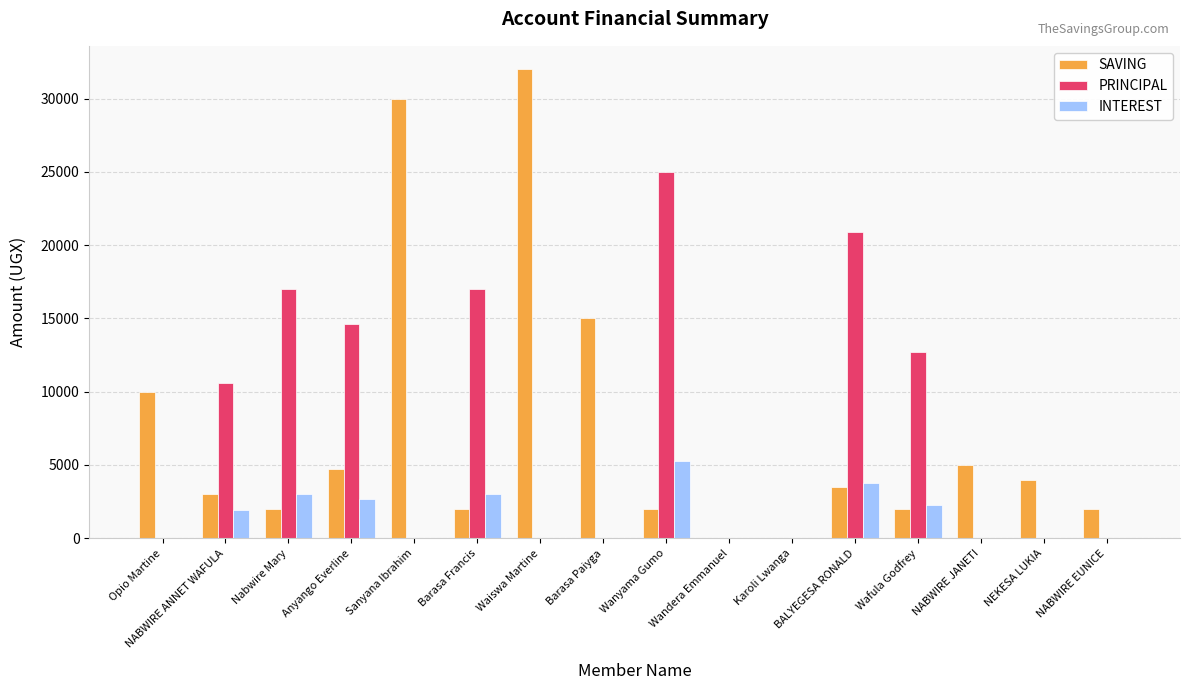

What is the sum of the PRINCIPAL values at Wanyama Gumo and NABWIRE ANNET WAFULA?

35600